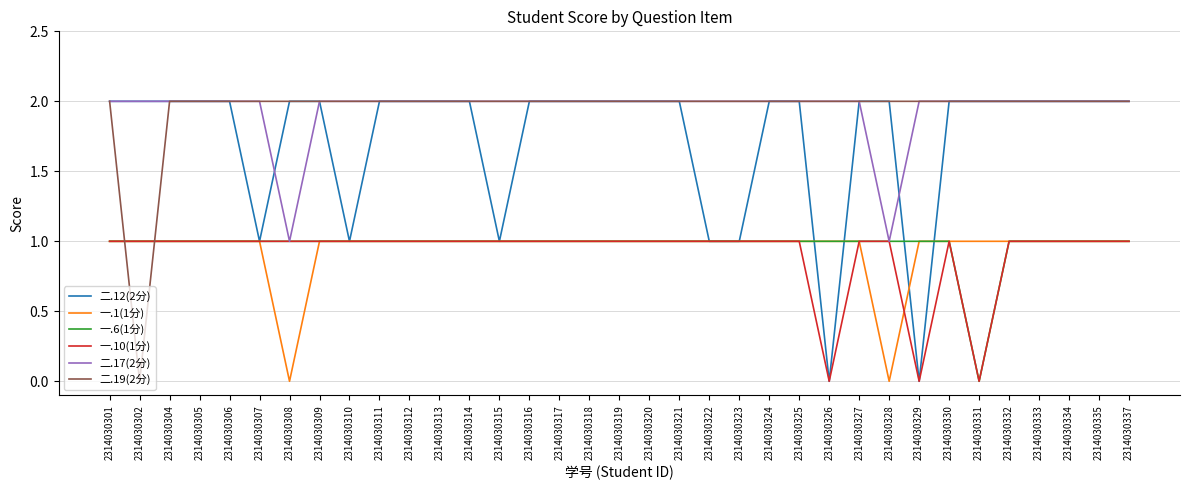

The value of 二.12(2分) at 2314030333 is 1. True or false?

False